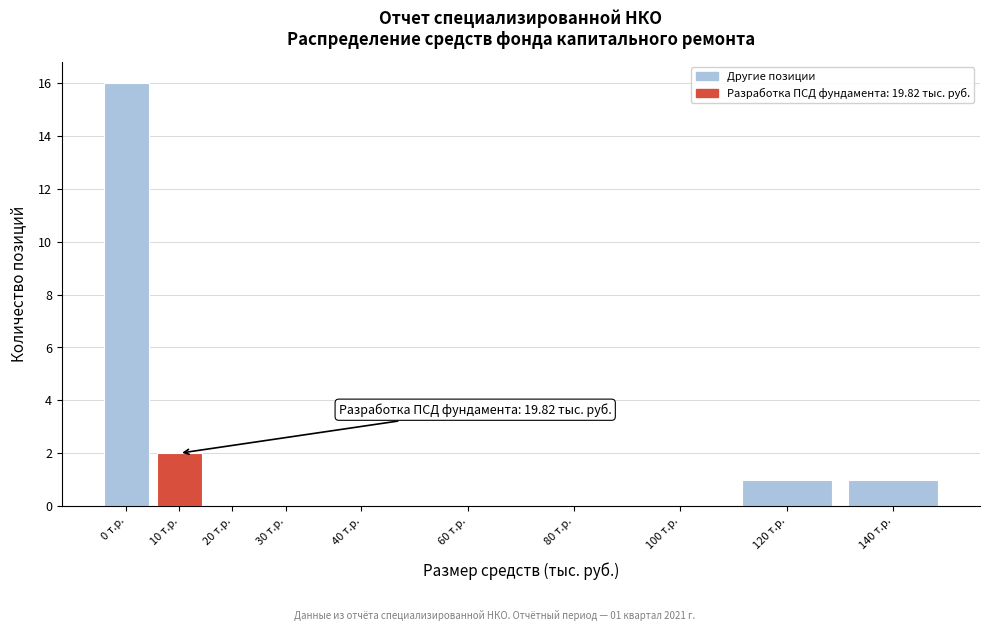

Reading right to left, list all the values displayed in this chart.

140 т.р.=1	120 т.р.=1	100 т.р.=0	80 т.р.=0	60 т.р.=0	40 т.р.=0	30 т.р.=0	20 т.р.=0	10 т.р.=2	0 т.р.=16